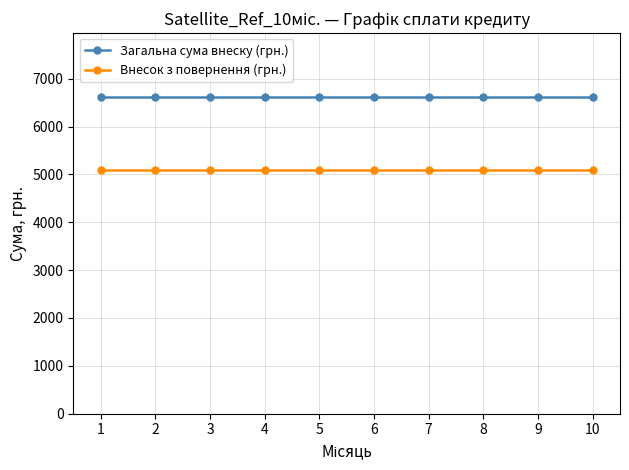

Rank the series by their average value, from highest to lowest.

Загальна сума внеску (грн.), Внесок з повернення (грн.)